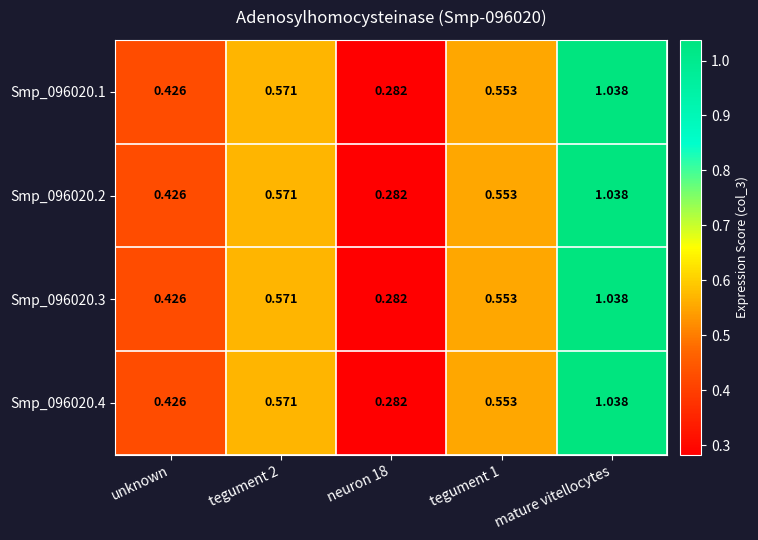

Which label corresponds to the largest value in the chart?

mature vitellocytes